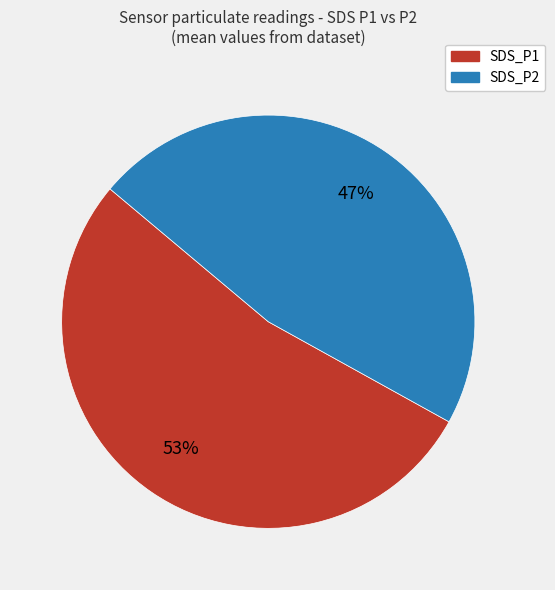

Does any single category account for the majority?

Yes